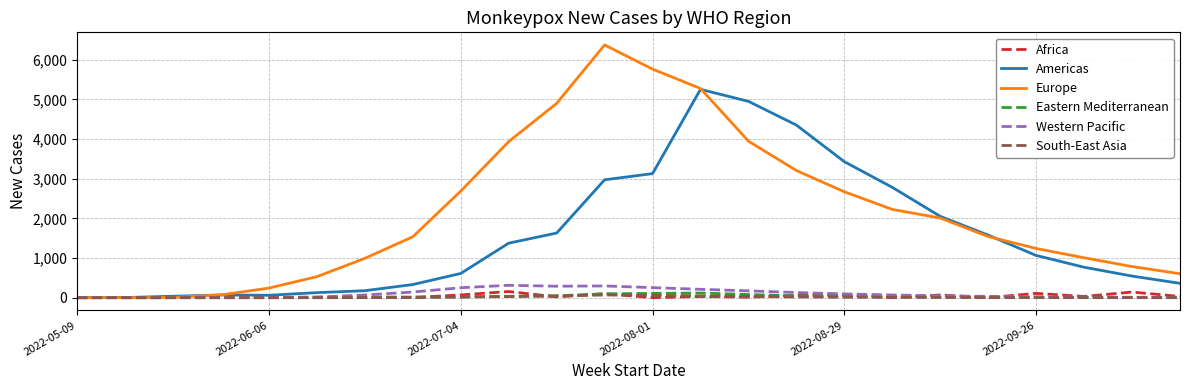

Which series has the largest range (max minus min)?

Europe